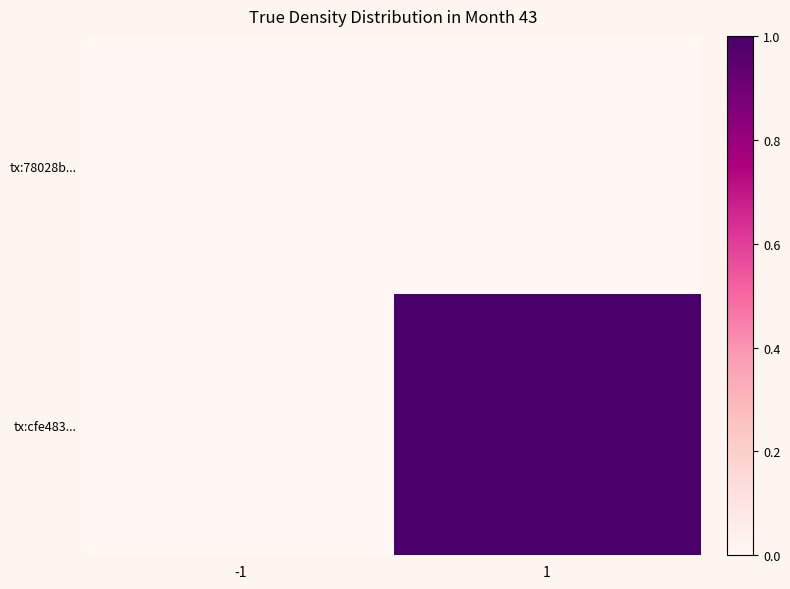

What is the maximum value shown in the chart?

1